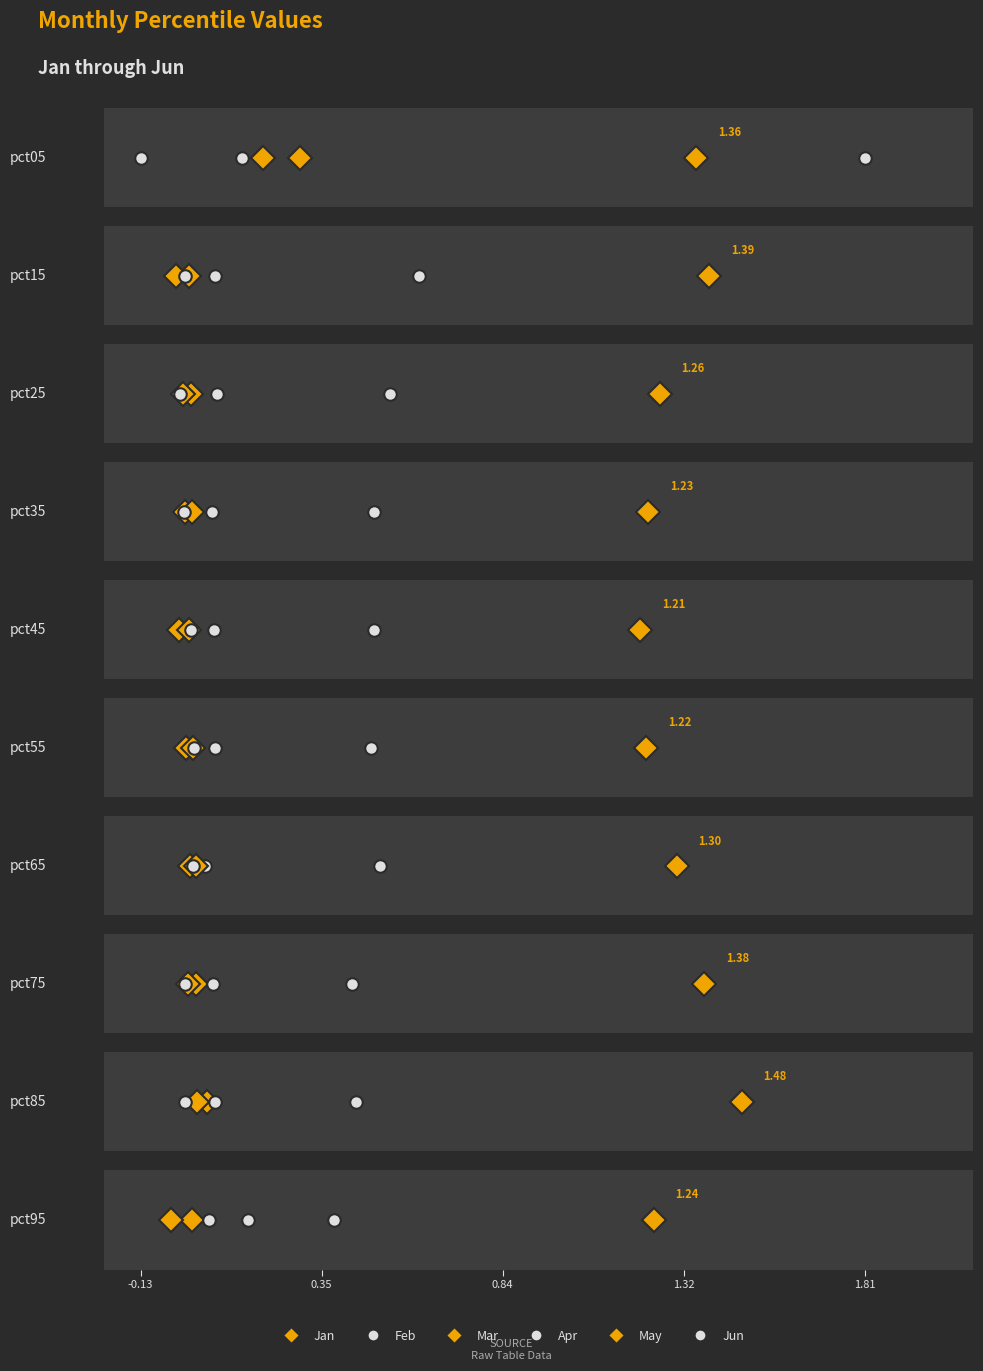

How many categories are shown in the chart?

10